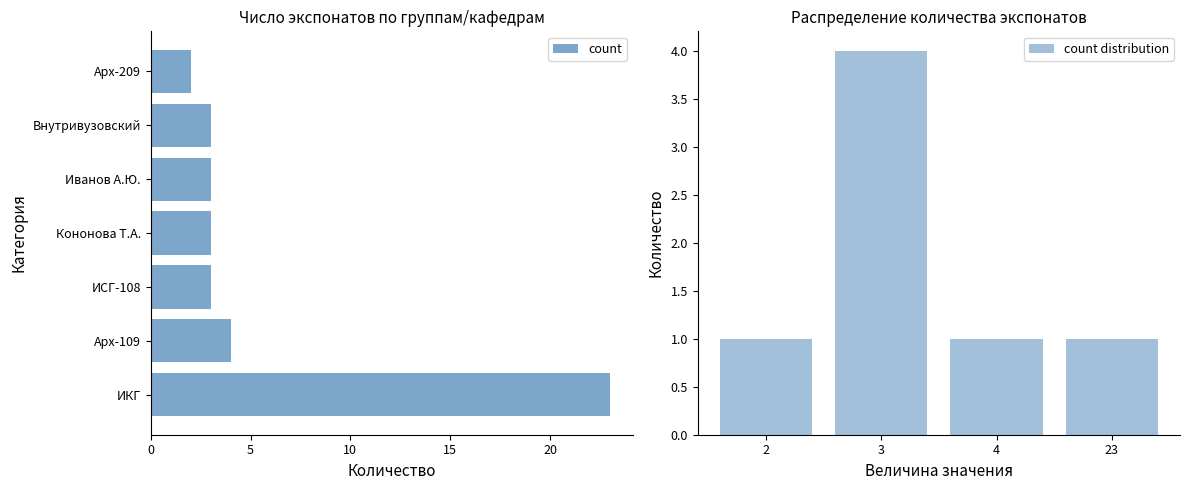

How many bars are there in total?

7